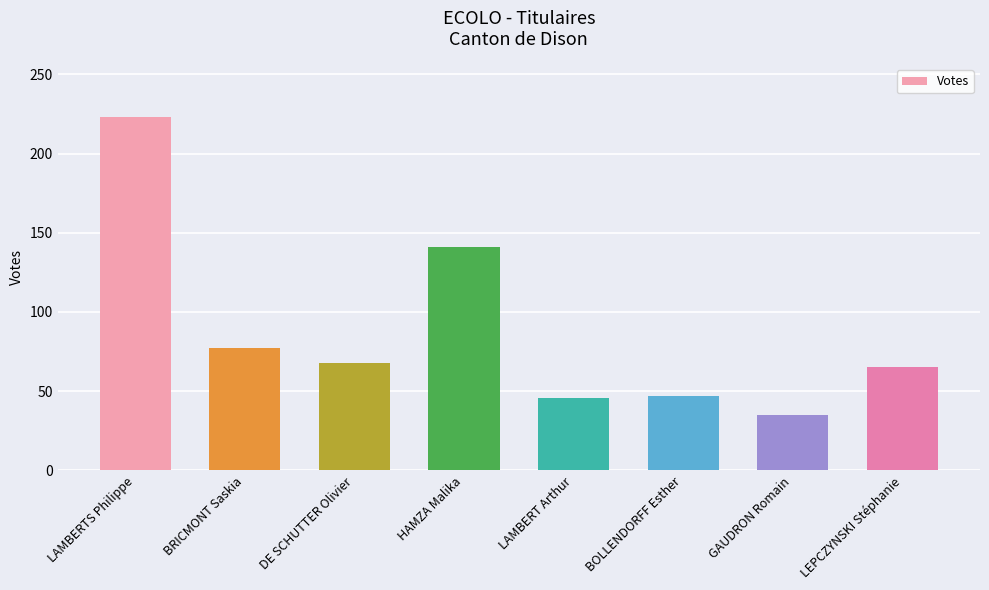

What is the greatest value displayed?

223